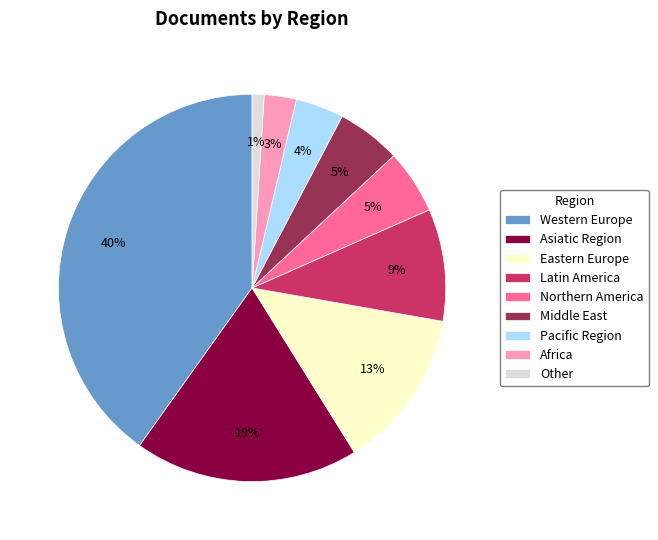

Which slice is the smallest?

Other